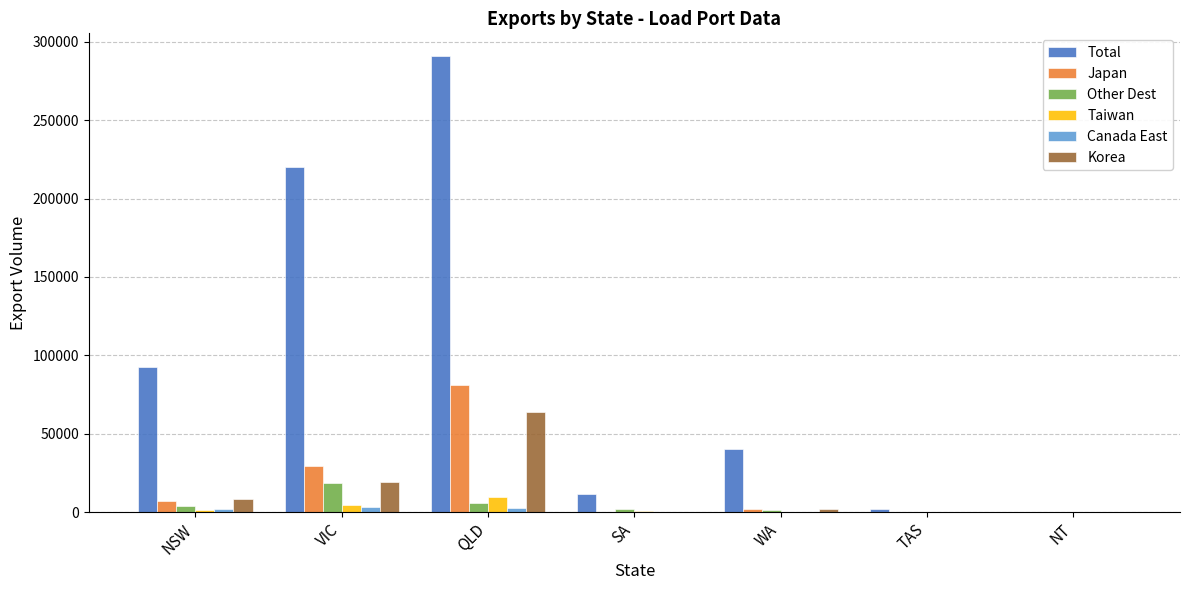

Which series has the largest range (max minus min)?

Total